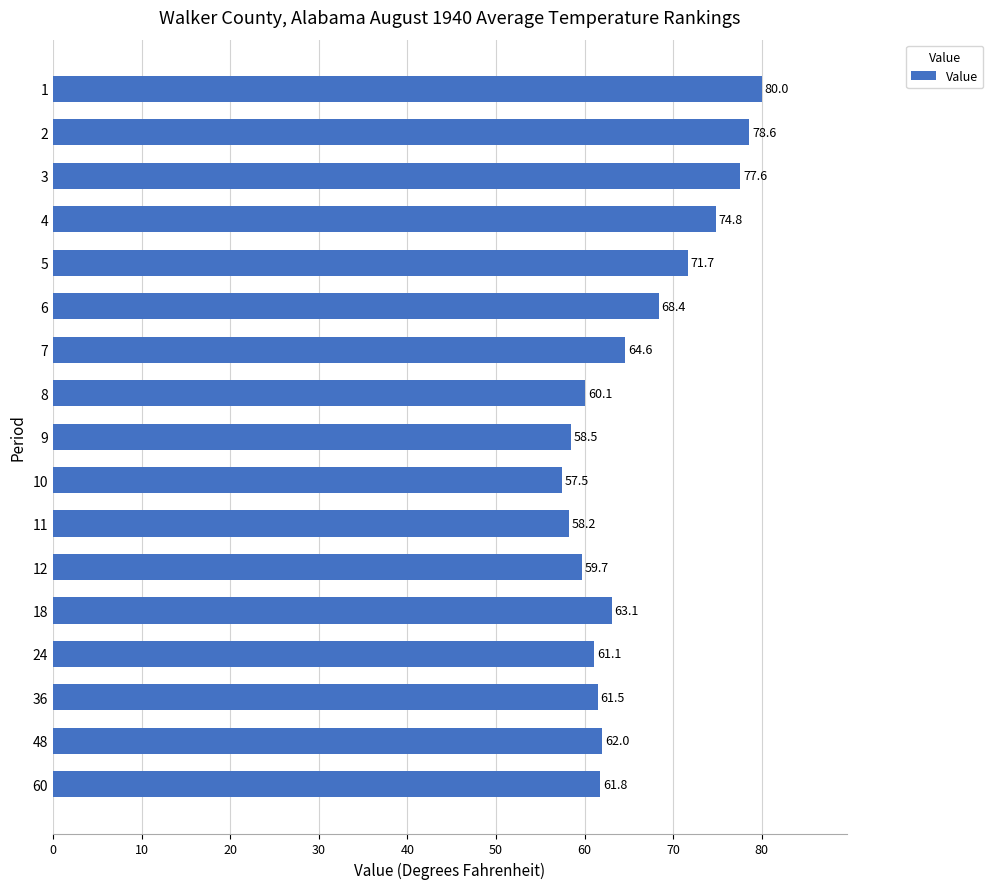

Reading top to bottom, what are all the values shown in this chart?

80.0	78.6	77.6	74.8	71.7	68.4	64.6	60.1	58.5	57.5	58.2	59.7	63.1	61.1	61.5	62.0	61.8